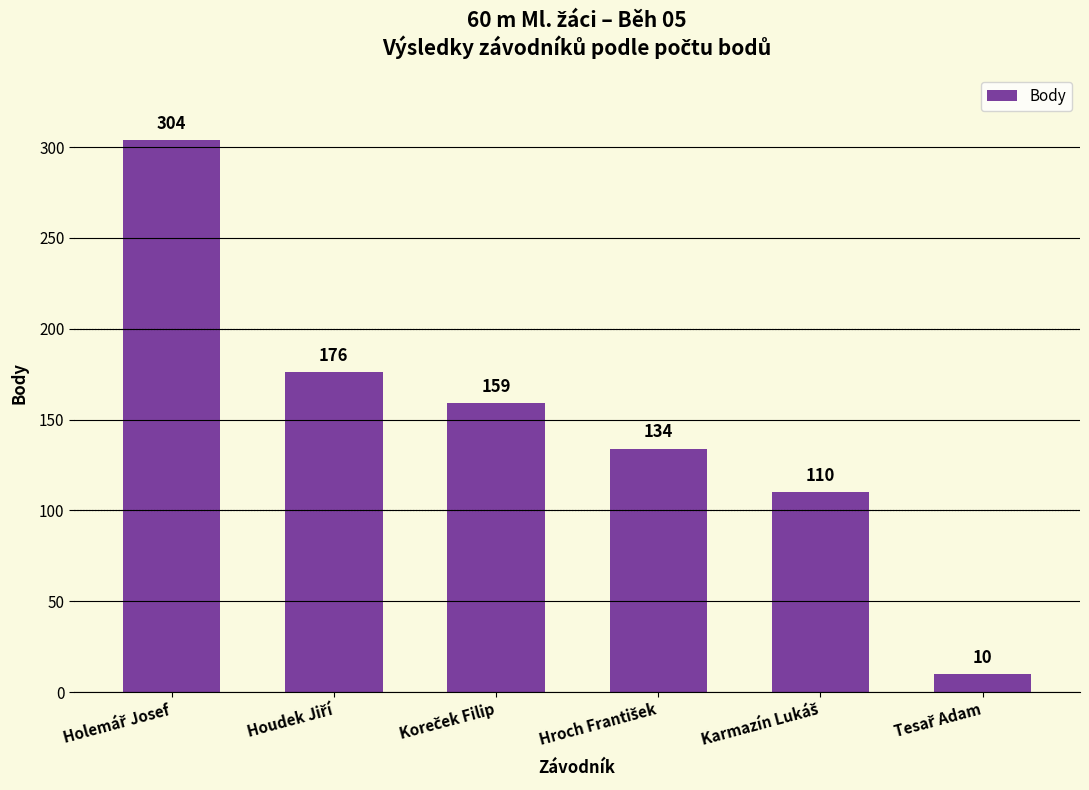

What is the average value?

149